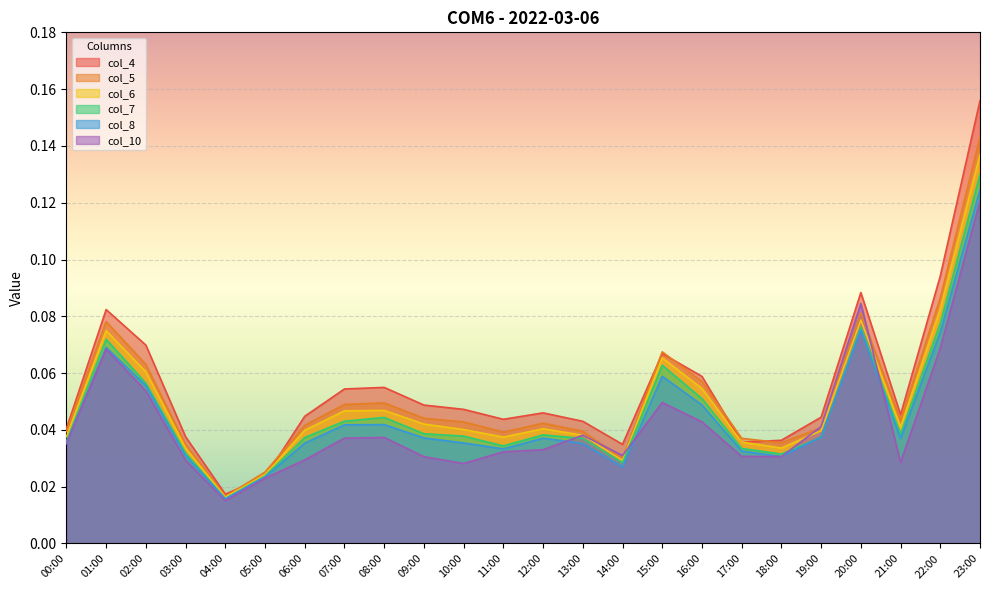

What is the sum of all col_6 values?

1.2